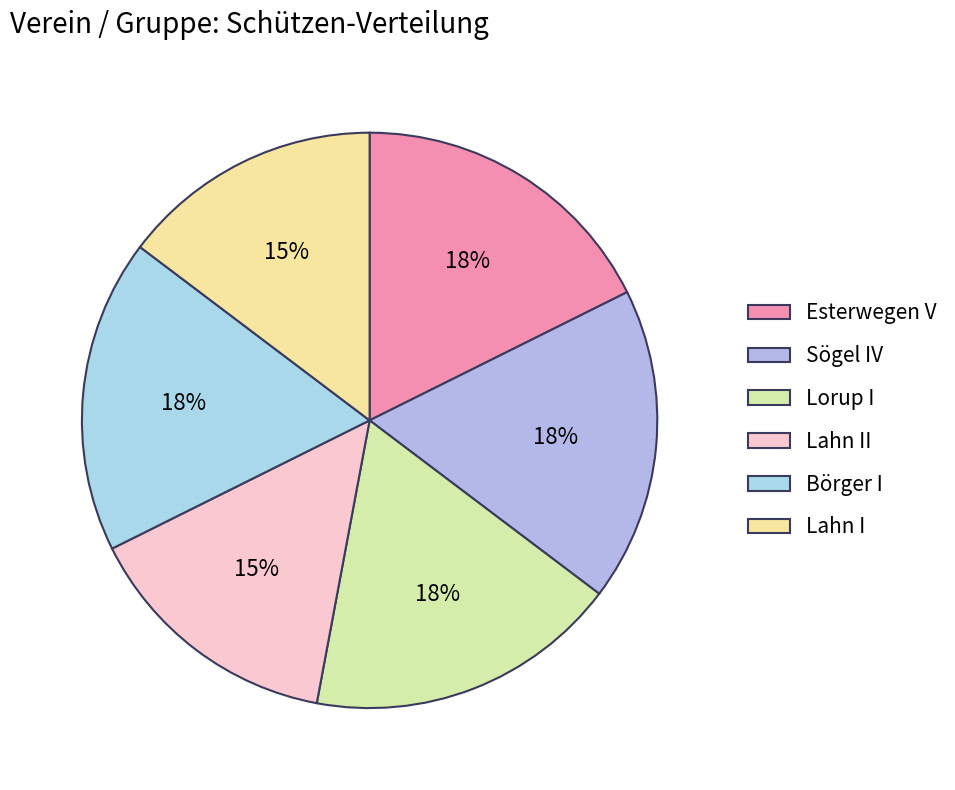

Is Sögel IV the majority of the pie?

No